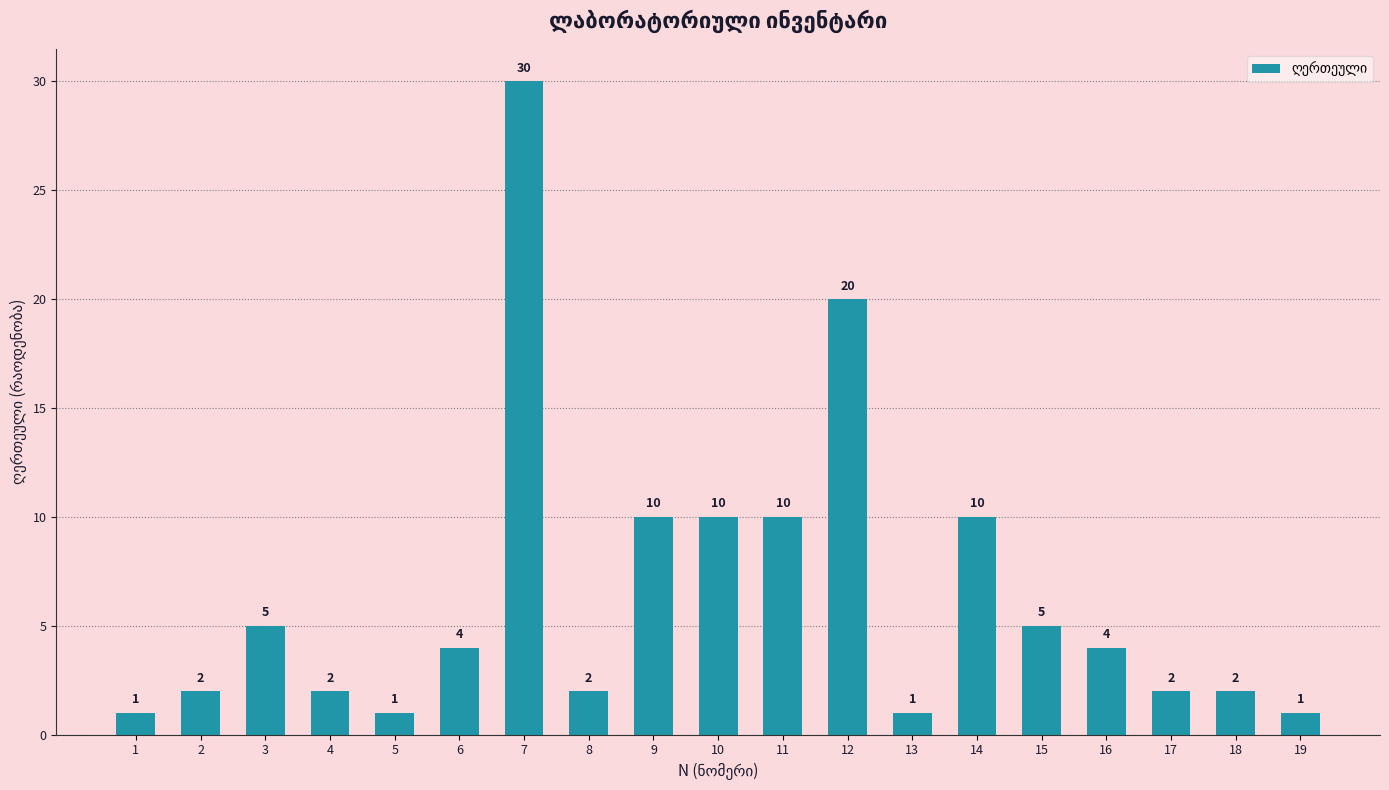

How many categories are shown in the chart?

19